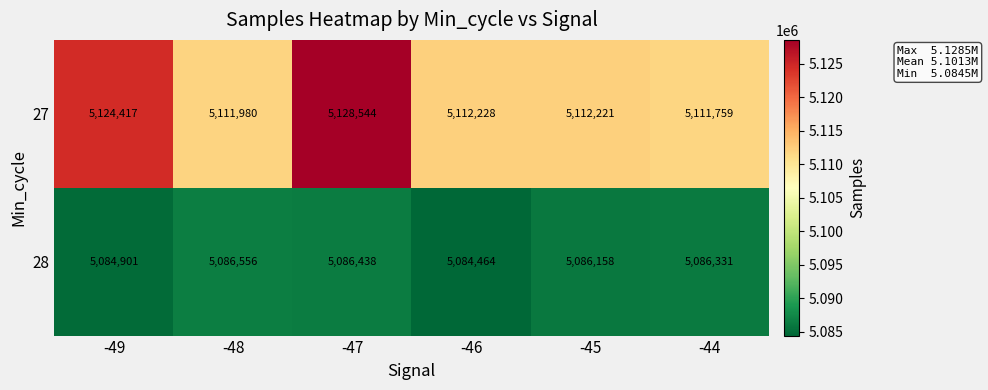

Reading right to left, list all the values displayed in this chart.

27: 5111759	5112221	5112228	5128544	5111980	5124417
28: 5086331	5086158	5084464	5086438	5086556	5084901